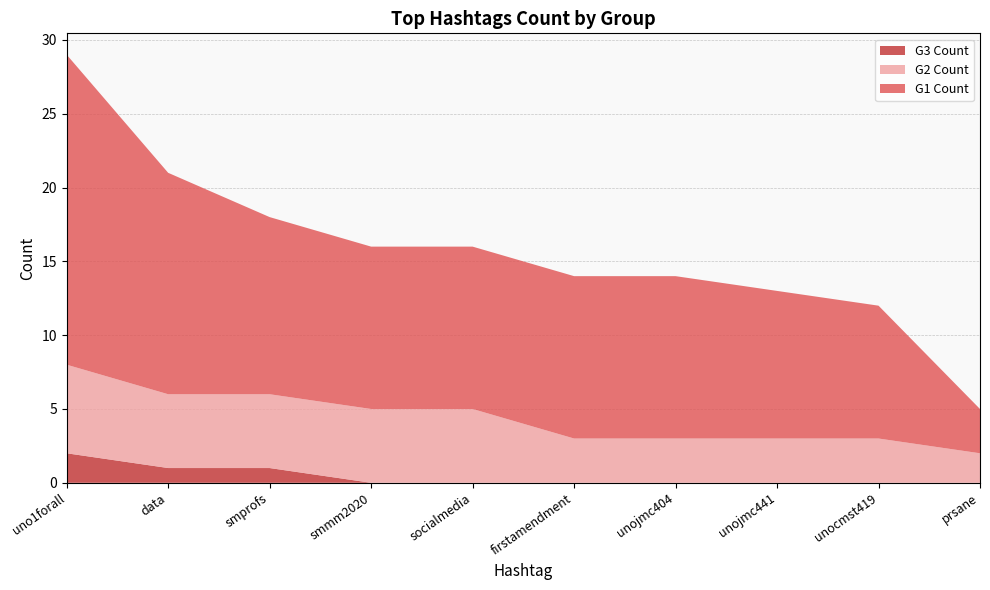

Reading left to right, list all the values displayed in this chart.

G1 Count: 21	15	12	11	11	11	11	10	9	3
G2 Count: 6	5	5	5	5	3	3	3	3	2
G3 Count: 2	1	1	0	0	0	0	0	0	0